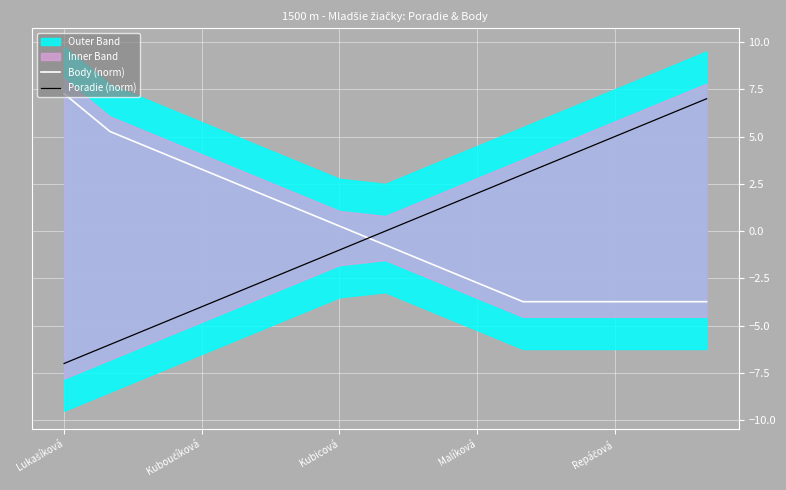

How many intersections are there between Poradie (norm) and Body (norm)?

1